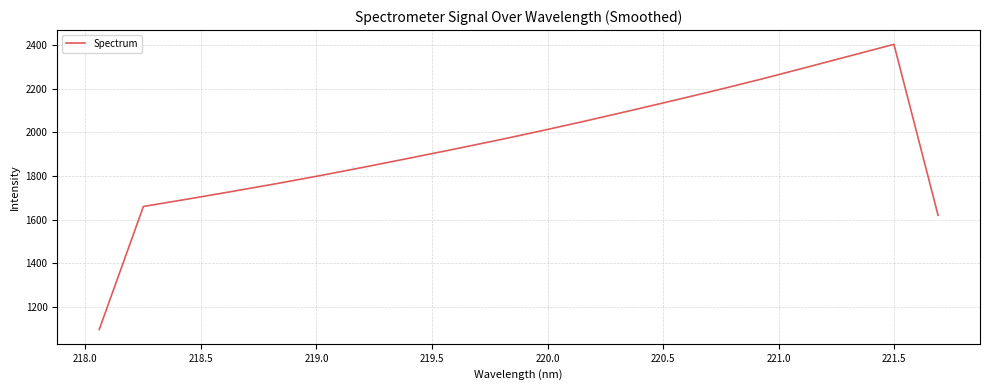

What is the greatest value displayed?

2403.4